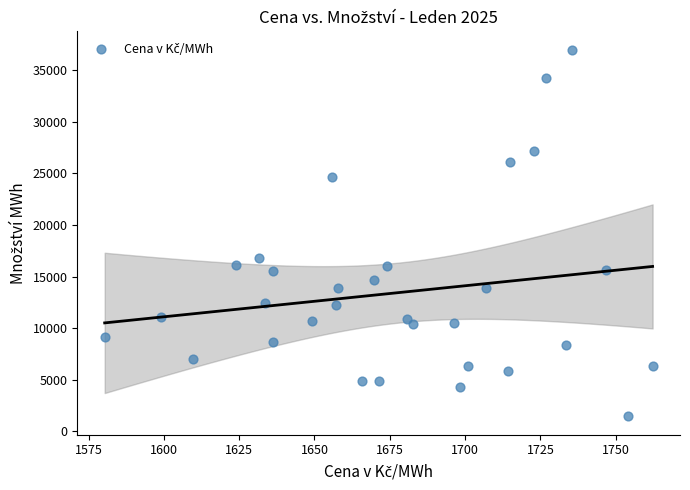

What is the range of X values (max minus min)?

181.9